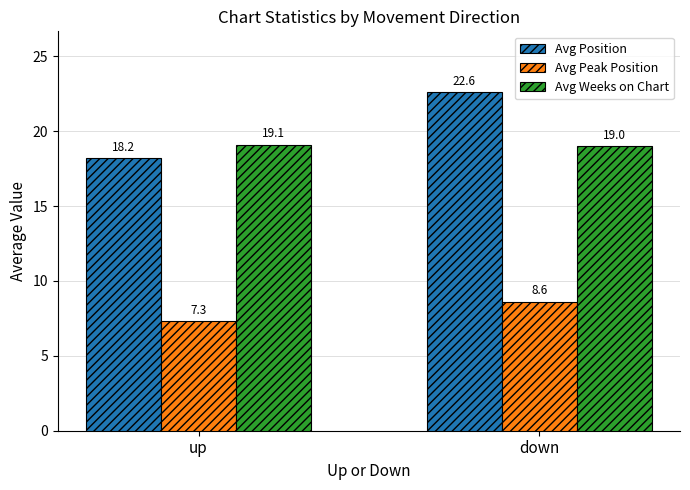

What is the minimum value shown in the chart?

7.3